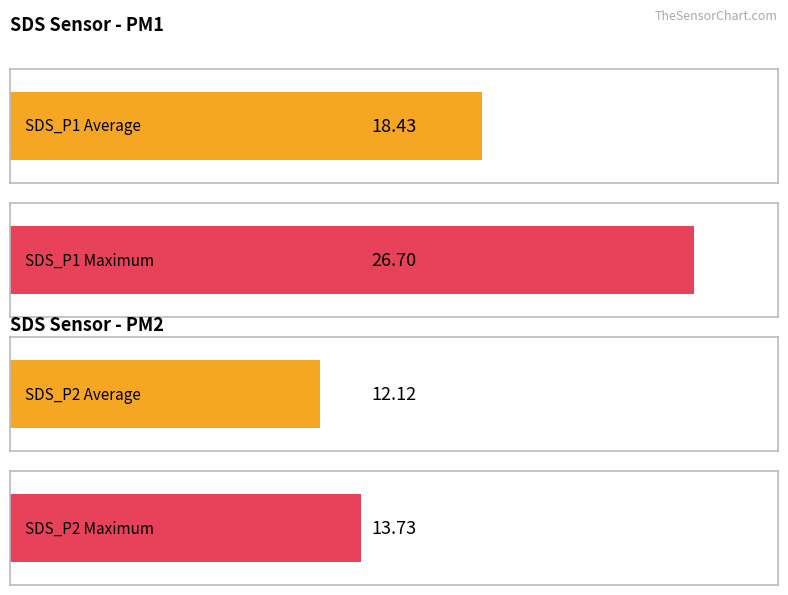

Is the value of SDS_P1 at 00:05 greater than the value of SDS_P2 at 00:32?

Yes